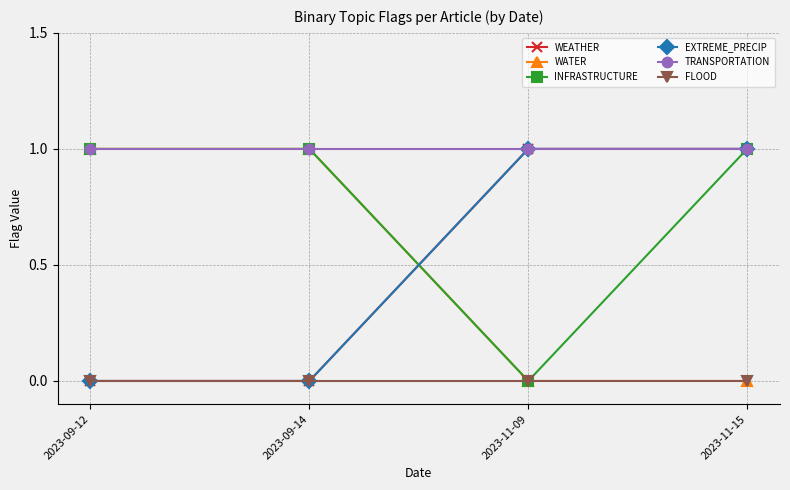

True or false: INFRASTRUCTURE and TRANSPORTATION intersect in this chart.

False